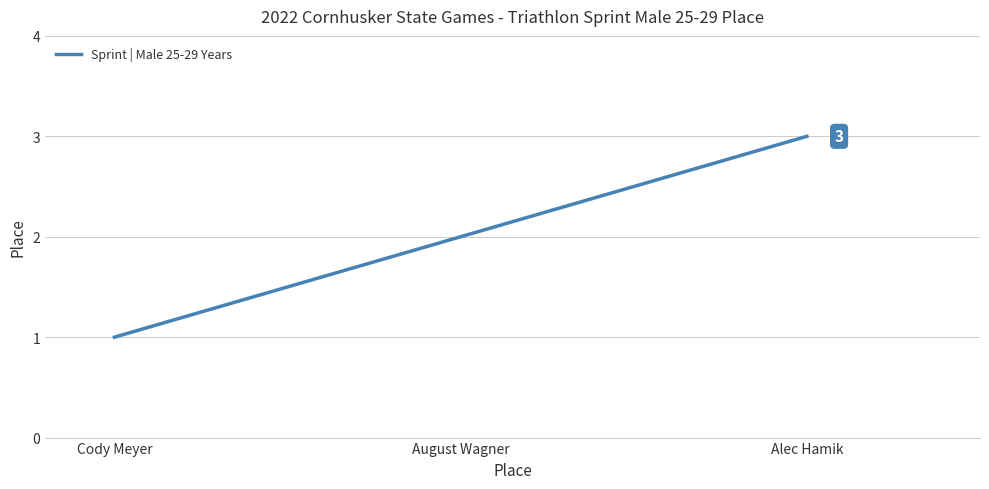

What is the greatest value displayed?

3